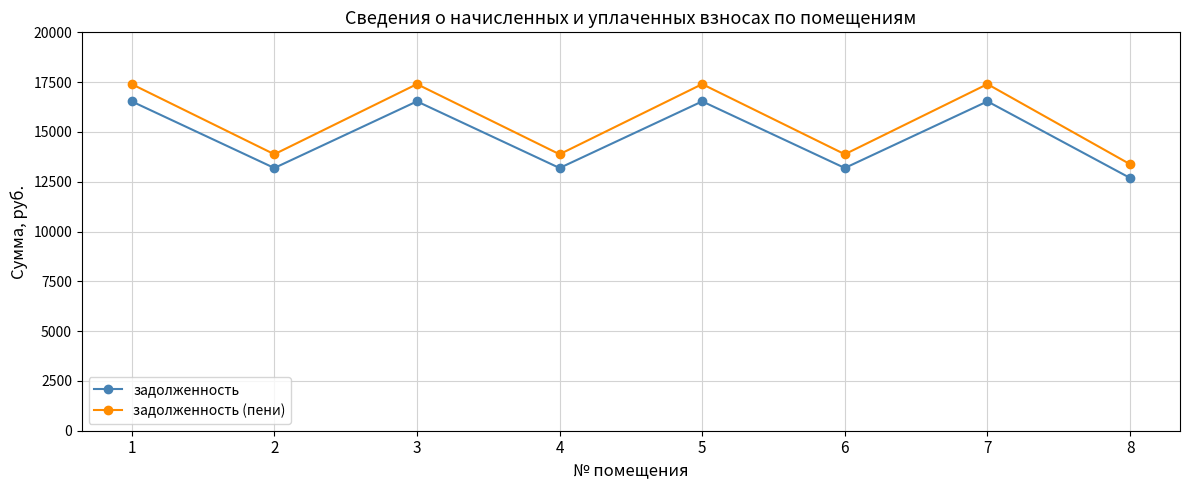

What is the sum of the задолженность values at 3 and 4?

29722.8